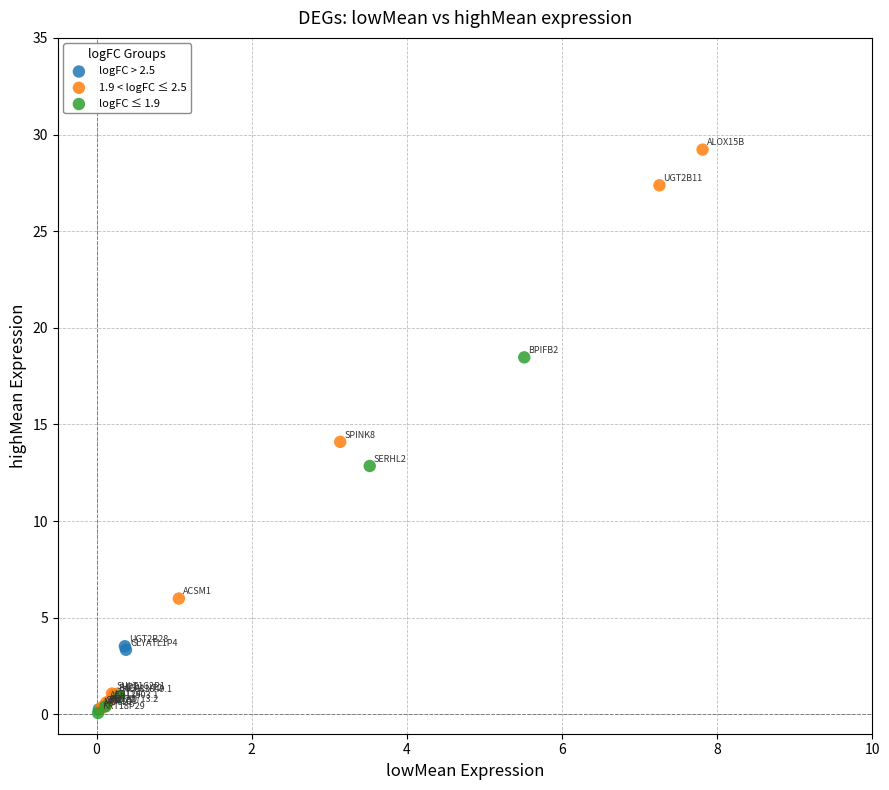

Which series reaches the maximum Y coordinate?

1.9 < logFC ≤ 2.5